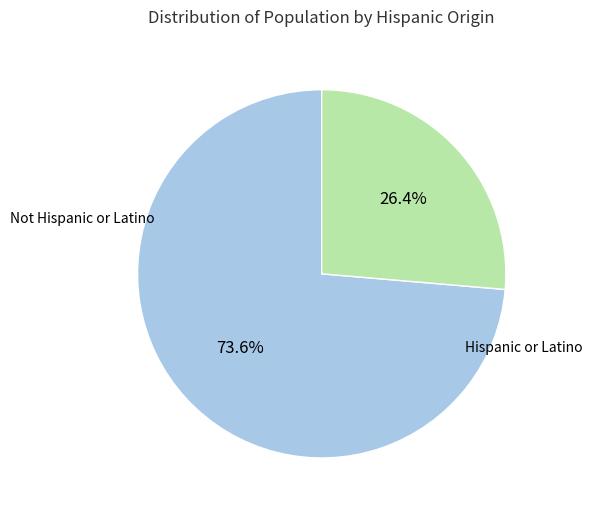

Is there a majority slice in this chart?

Yes